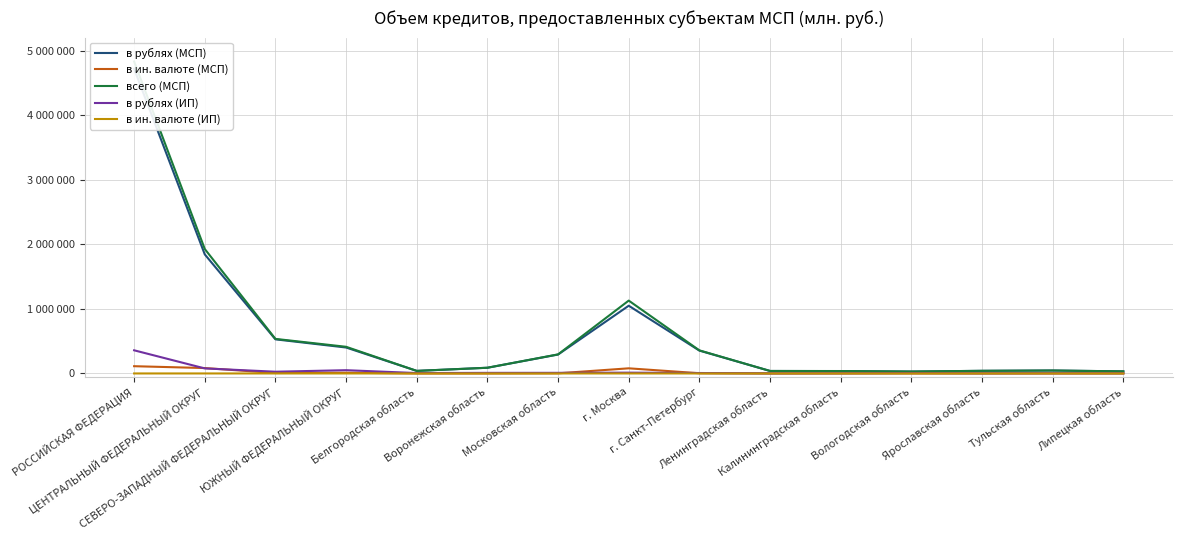

The в рублях (МСП) series shows 366760 at г. Москва. True or false?

False